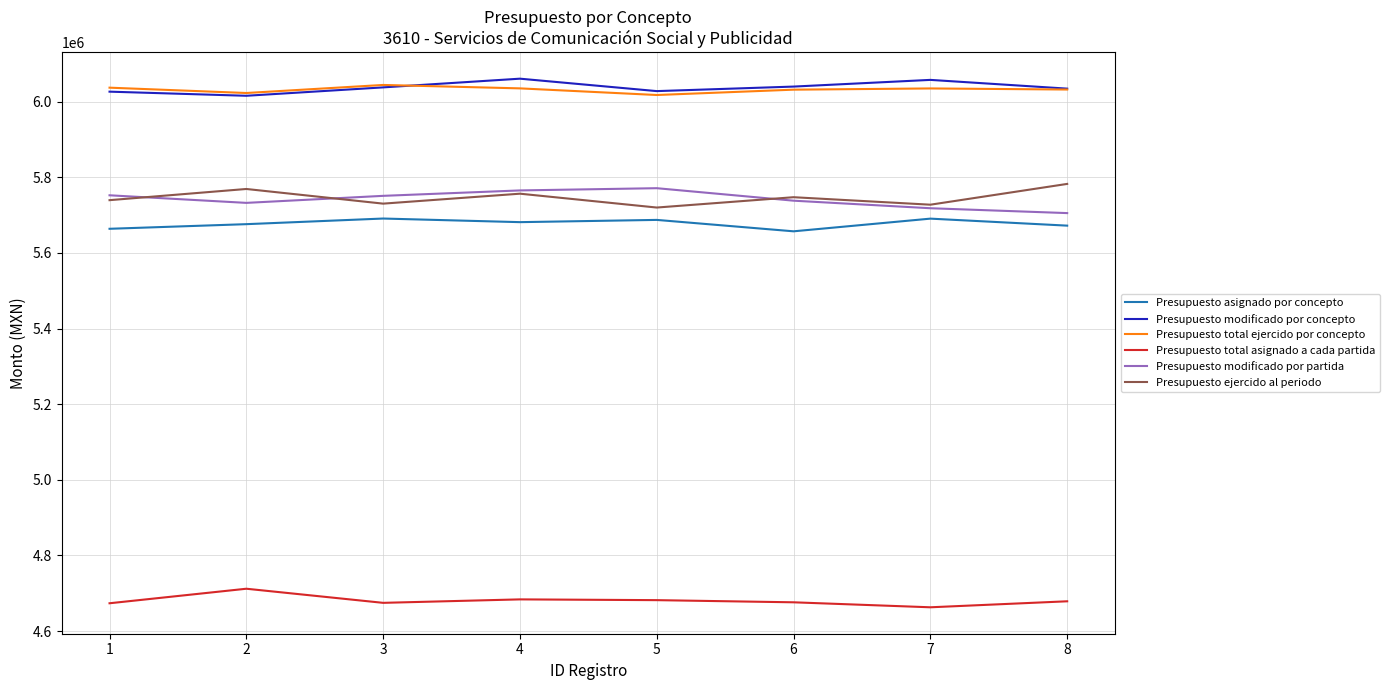

What are all the series names shown in the legend?

Presupuesto asignado por concepto, Presupuesto modificado por concepto, Presupuesto total ejercido por concepto, Presupuesto total asignado a cada partida, Presupuesto modificado por partida, Presupuesto ejercido al periodo